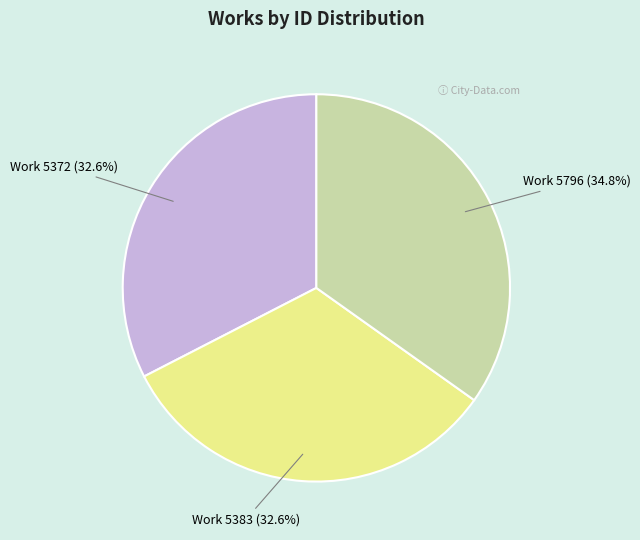

Which slice is the largest?

Work 5796 (34.8%)